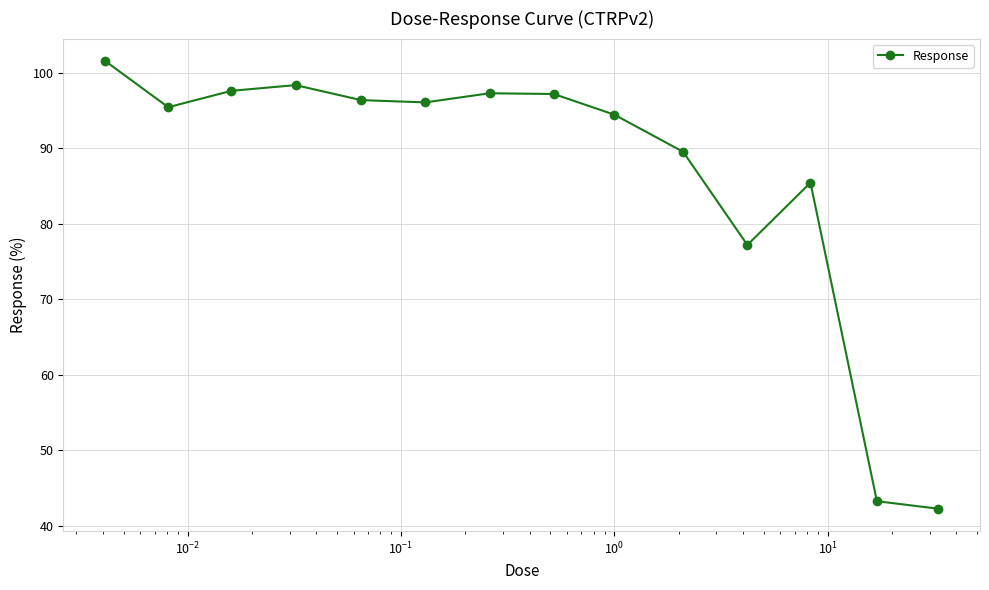

What is the value of the 9th point from the left?

94.5